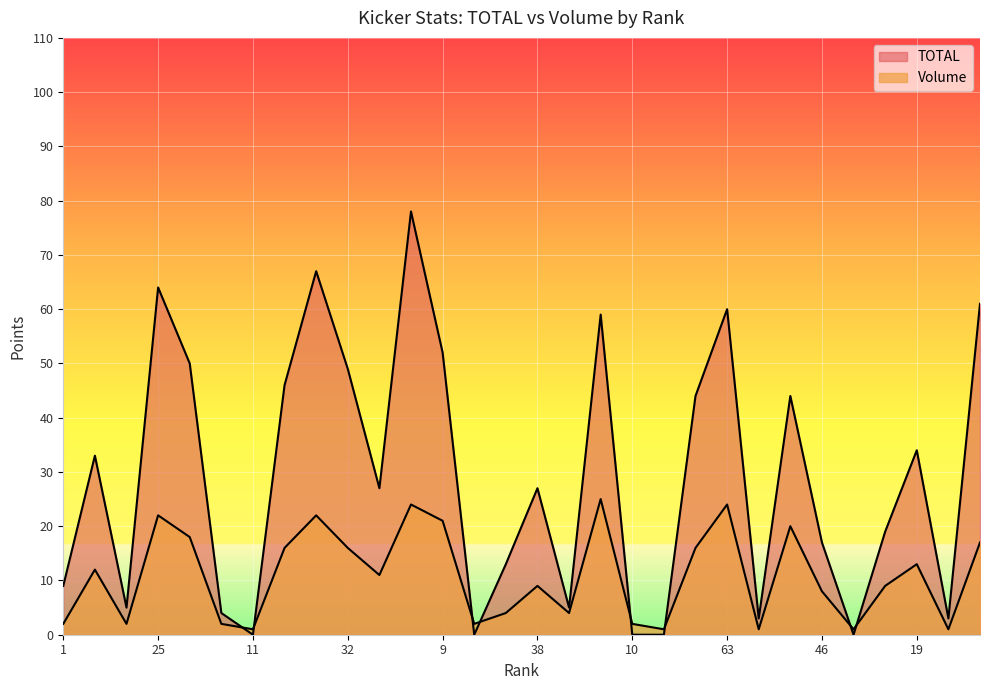

List the labels in order of TOTAL value, largest first.

8, 3, 25, 99, 63, 13, 9, 104, 32, 49, 78, 16, 19, 2, 18, 38, 44, 46, 5, 1, 6, 24, 4, 20, 29, 11, 14, 10, 7, 69